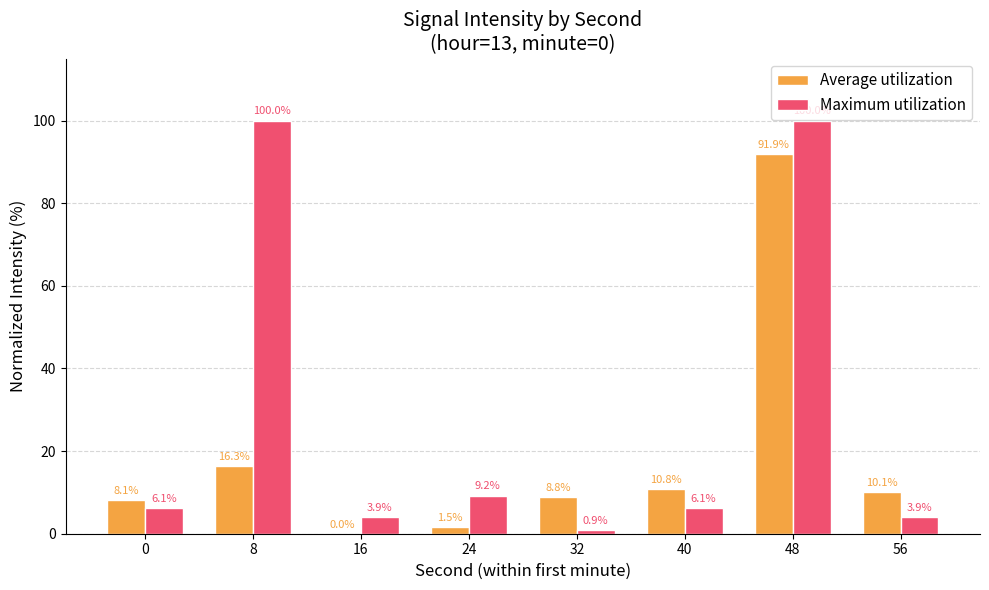

Reading right to left, list all the values displayed in this chart.

Average utilization: 56=10.1	48=91.9	40=10.8	32=8.8	24=1.5	16=0.0	8=16.3	0=8.1
Maximum utilization: 56=3.9	48=100.0	40=6.1	32=0.9	24=9.2	16=3.9	8=100.0	0=6.1